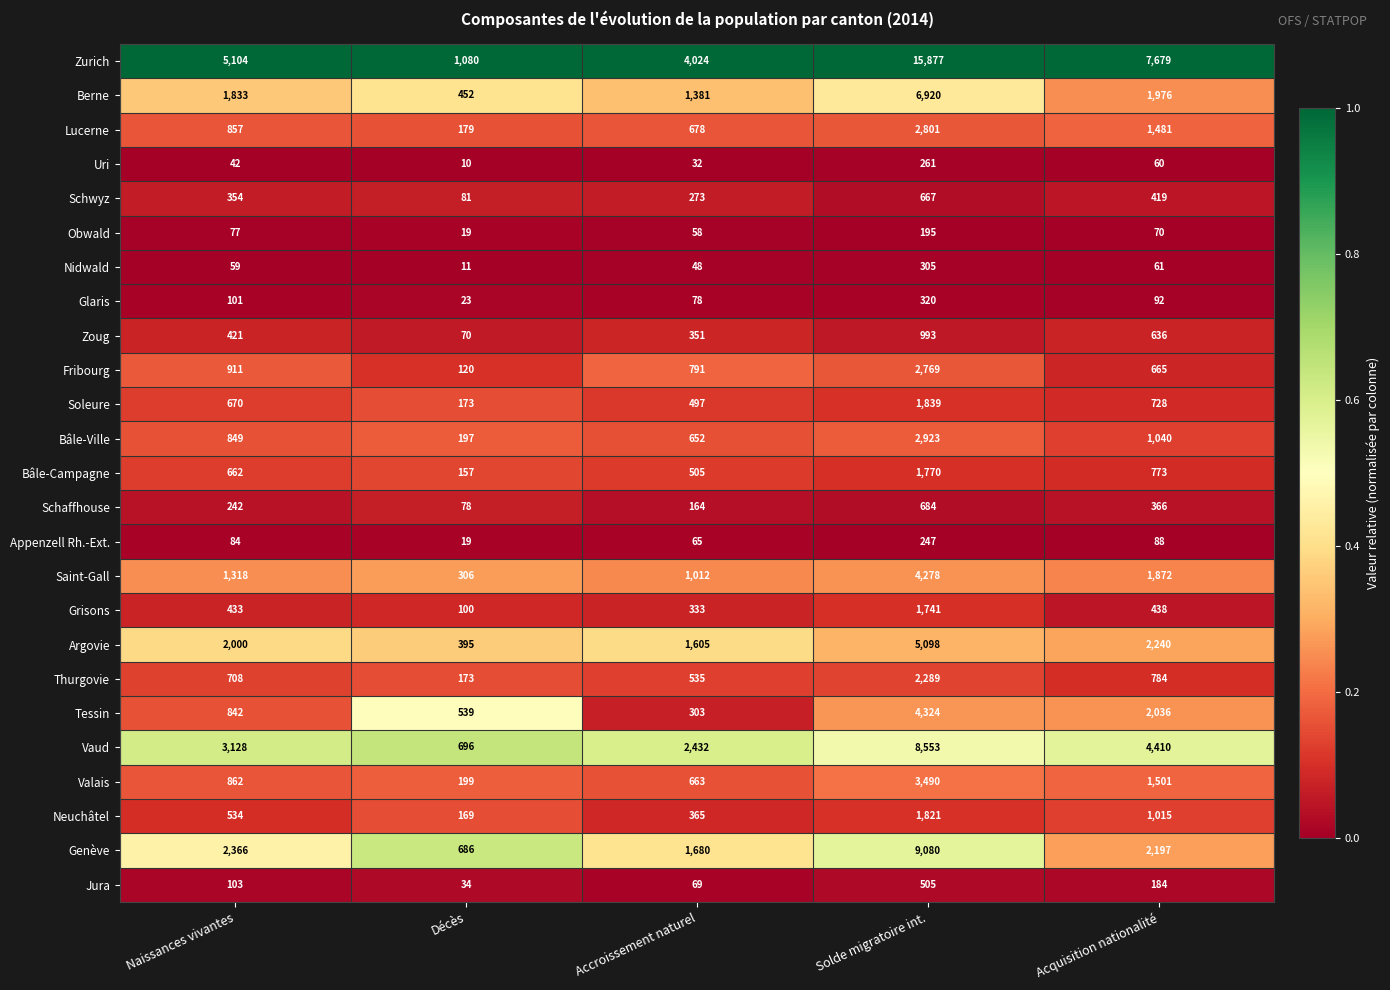

At which category does the chart reach its peak across all series?

Solde migratoire int.